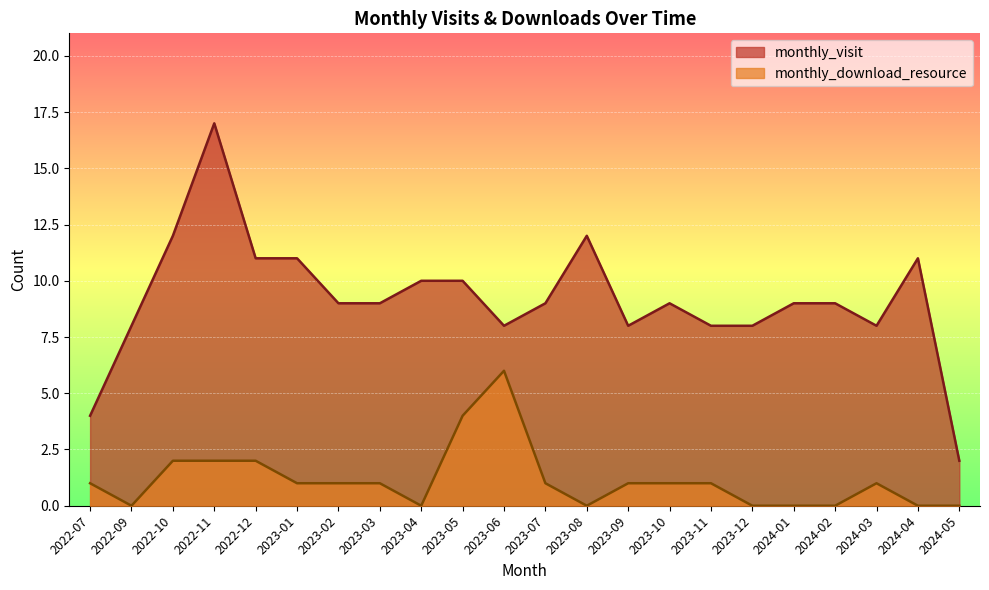

Where is the first local maximum for monthly_download_resource?

2023-06